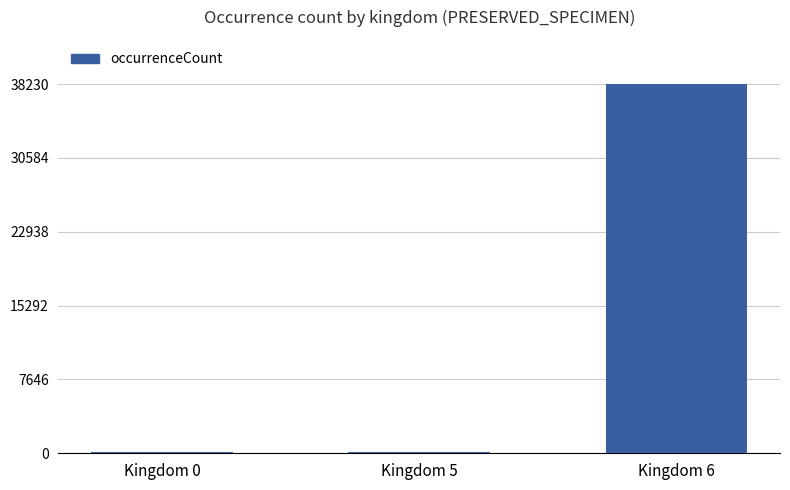

What is the maximum value shown in the chart?

38230